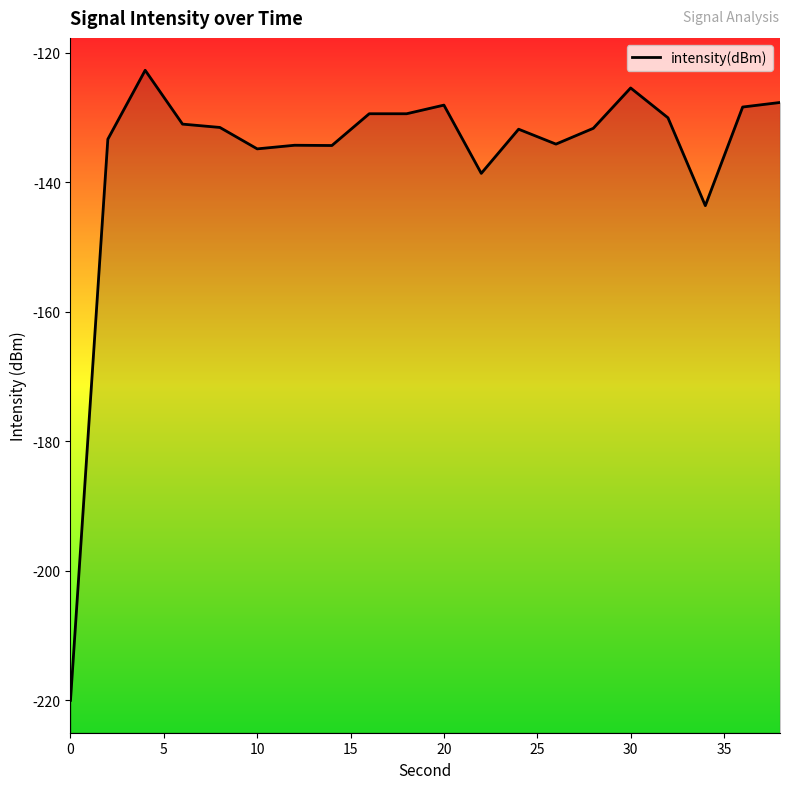

The value at 10 is -134.9. True or false?

True